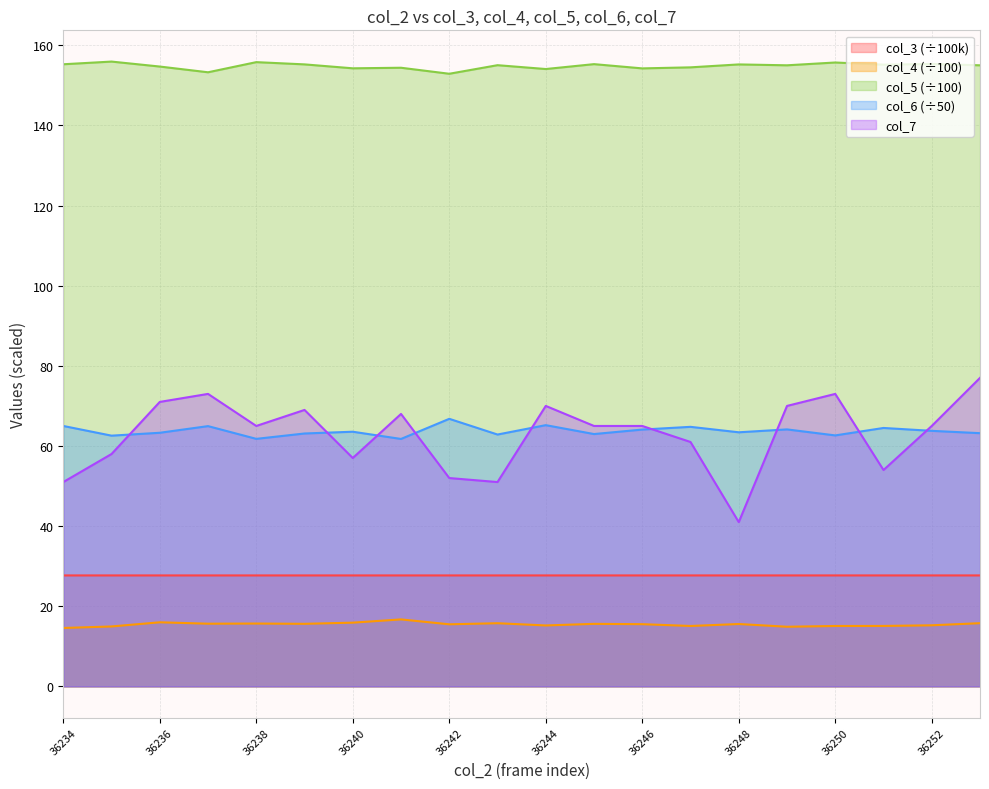

What is the total value across all series at 36239?

330.7